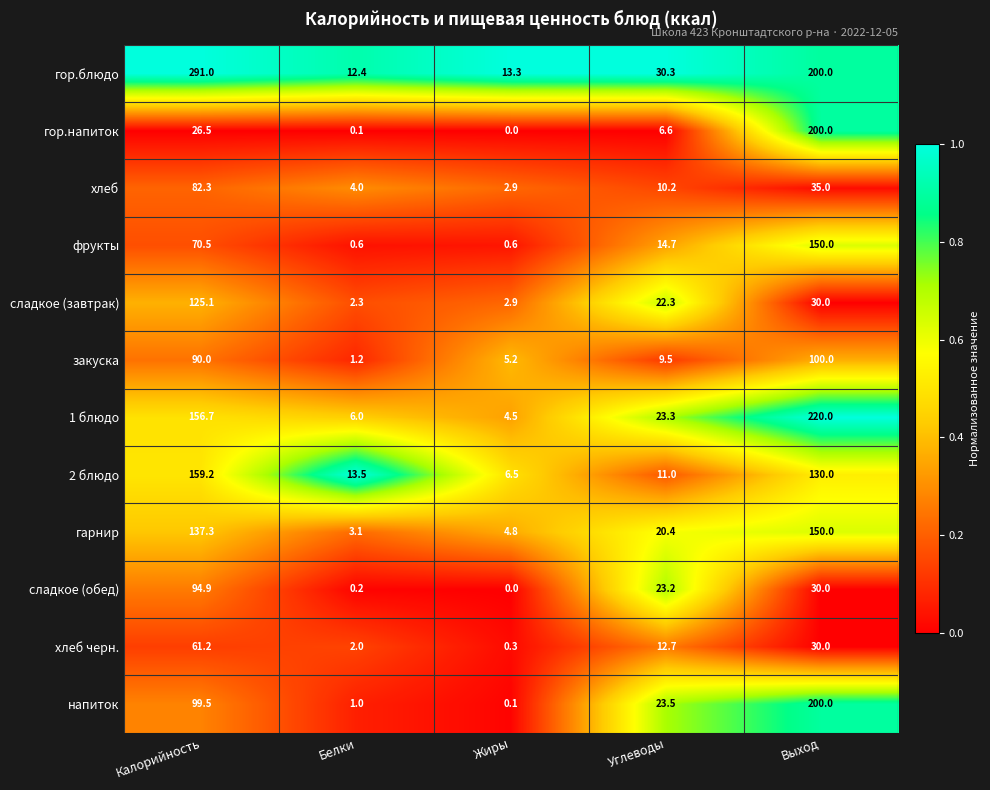

Which series has the widest spread of values?

гор.блюдо